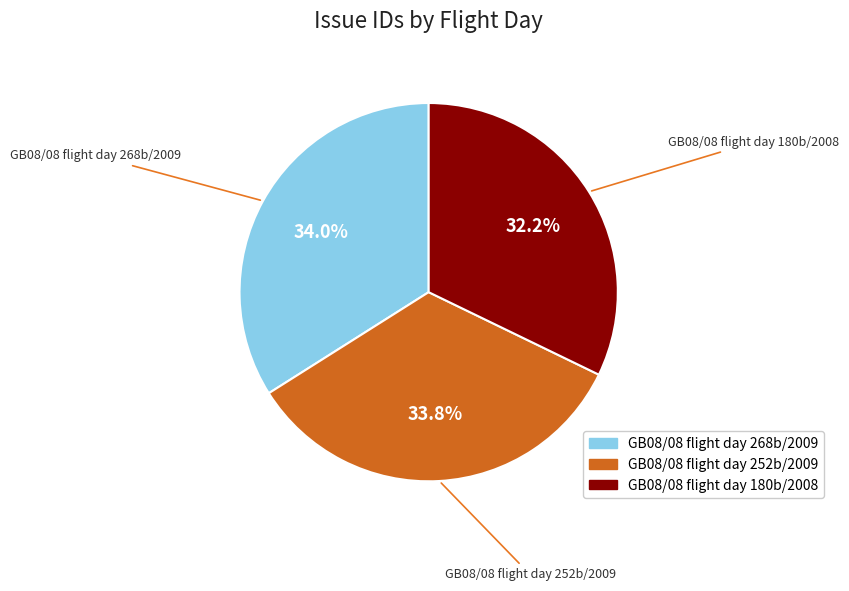

How many slices are in this pie chart?

3